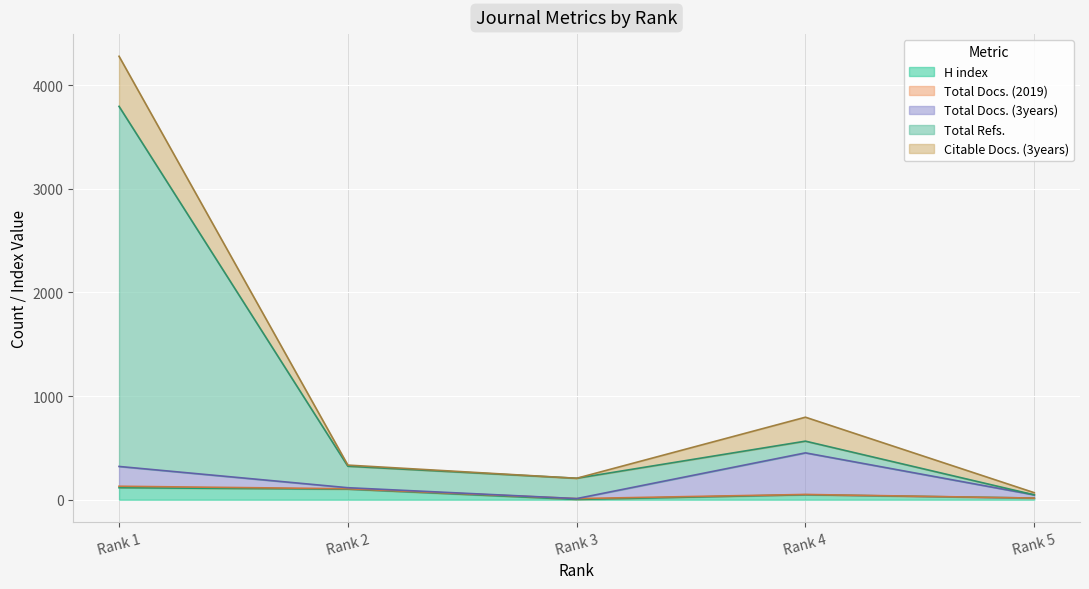

What is the sum of all Total Docs. (2019) values?

29